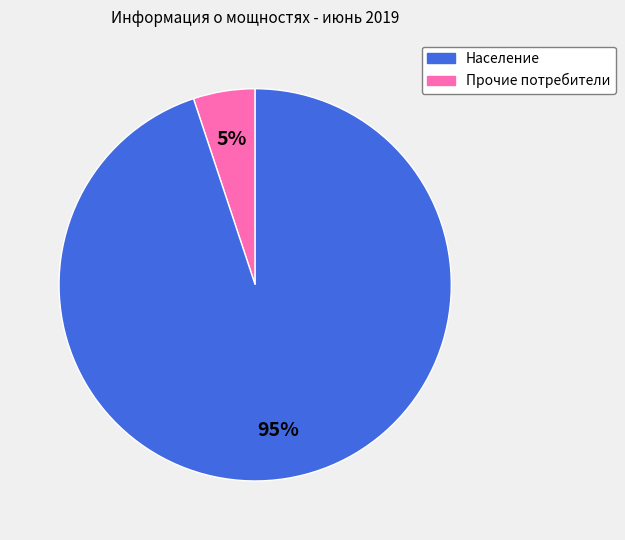

How many slices are in this pie chart?

2